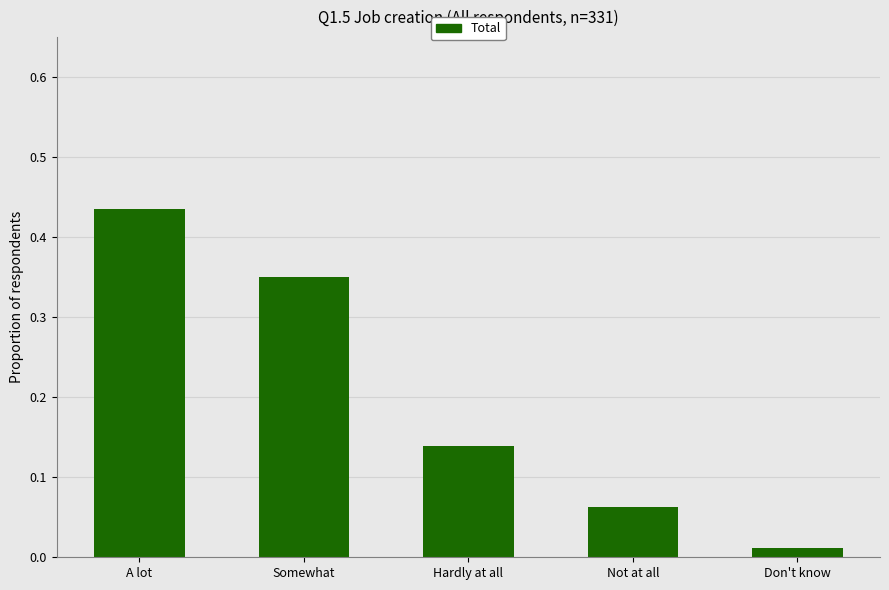

List the labels in order of value, largest first.

A lot, Somewhat, Hardly at all, Not at all, Don't know